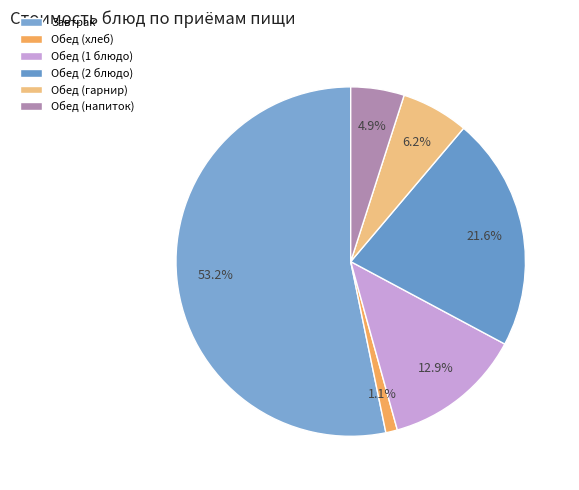

Count the number of slices in the pie.

6